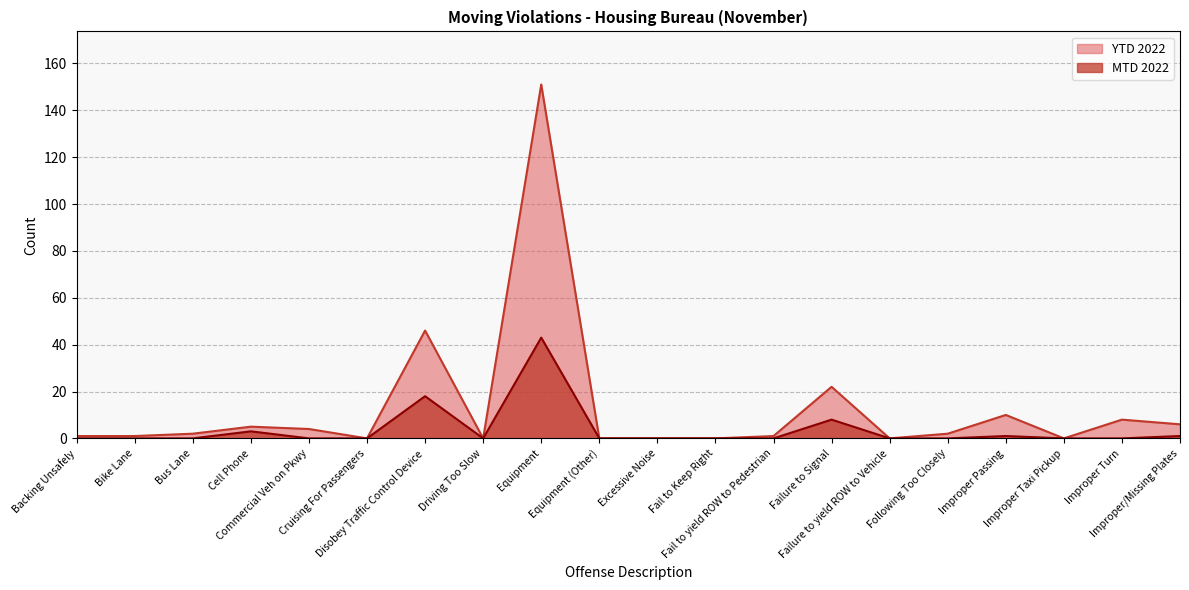

At Improper Passing, list the series in order from smallest to largest.

MTD 2022, YTD 2022